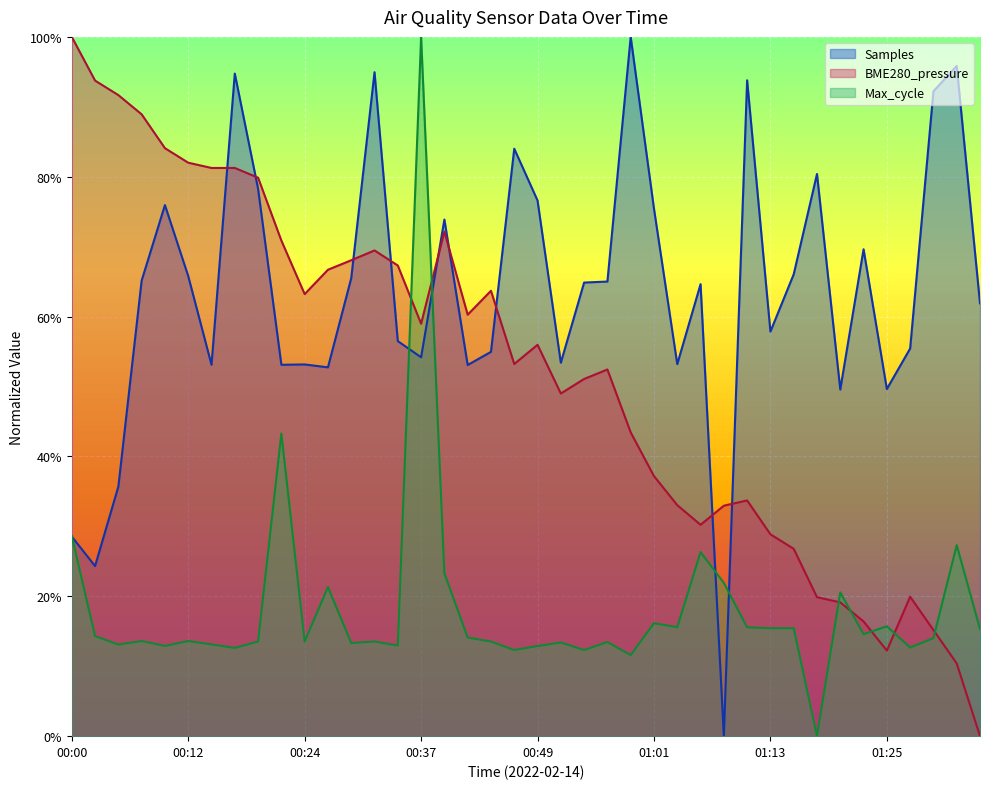

The value of BME280_pressure at 00:12 is 0.8. True or false?

True